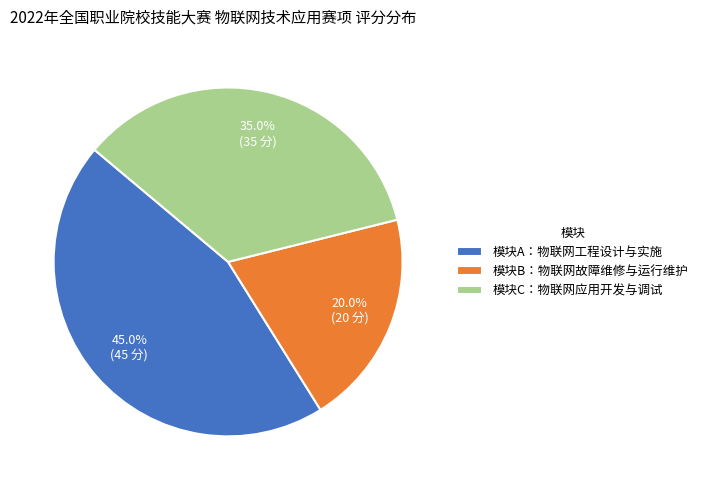

Rank the categories by value from highest to lowest.

模块A：物联网工程设计与实施, 模块C：物联网应用开发与调试, 模块B：物联网故障维修与运行维护